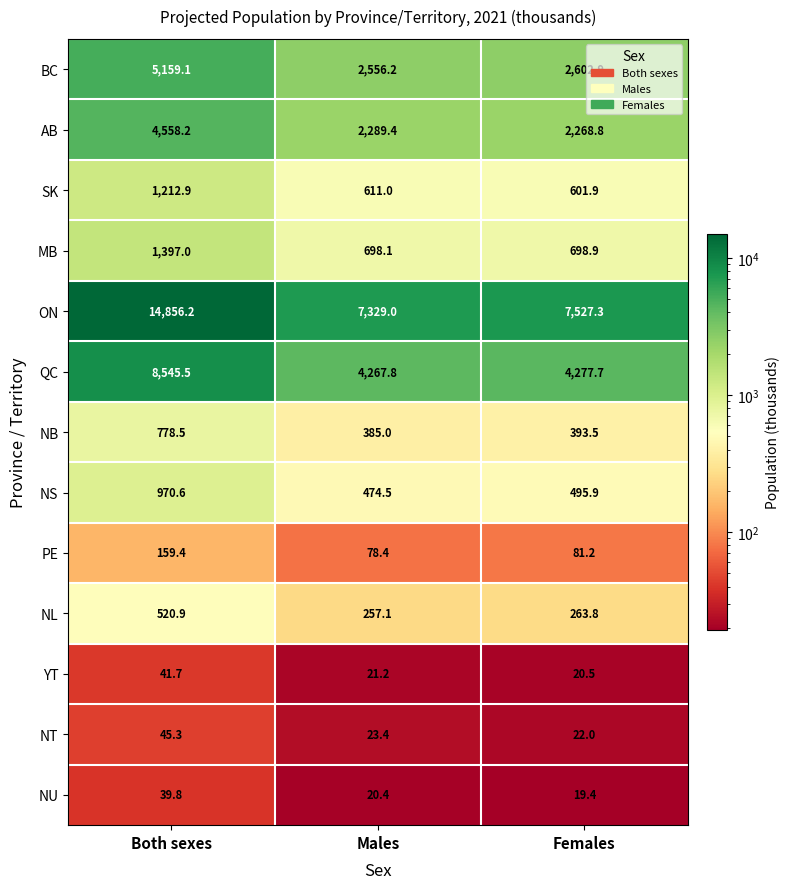

What is the difference between the YT values at Females and Males?

0.7